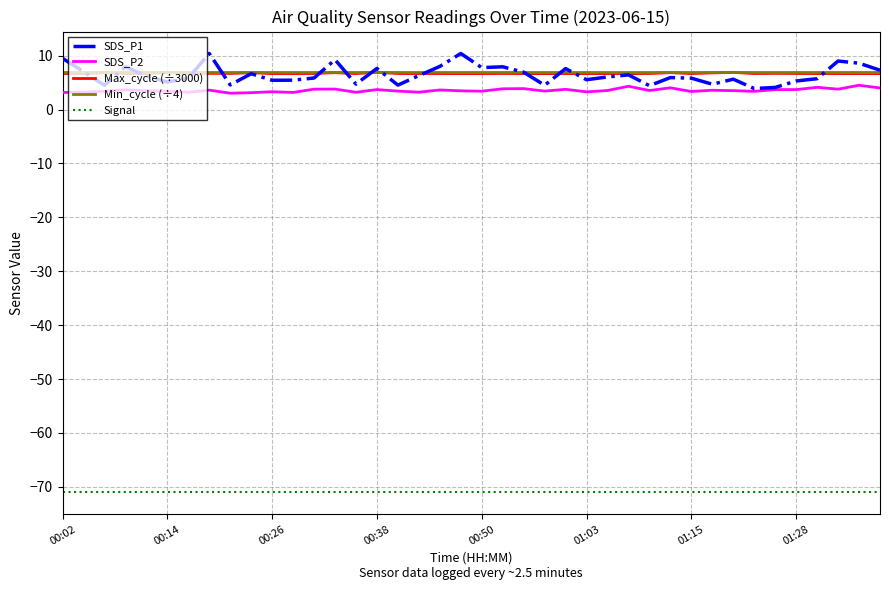

Which category has the highest value in the Max_cycle series?

00:38